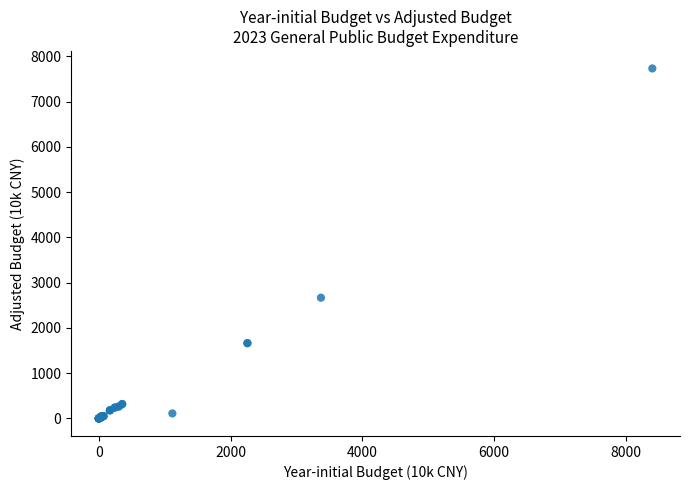

What Y value in the scatter plot is closest to 3865?

2667.3